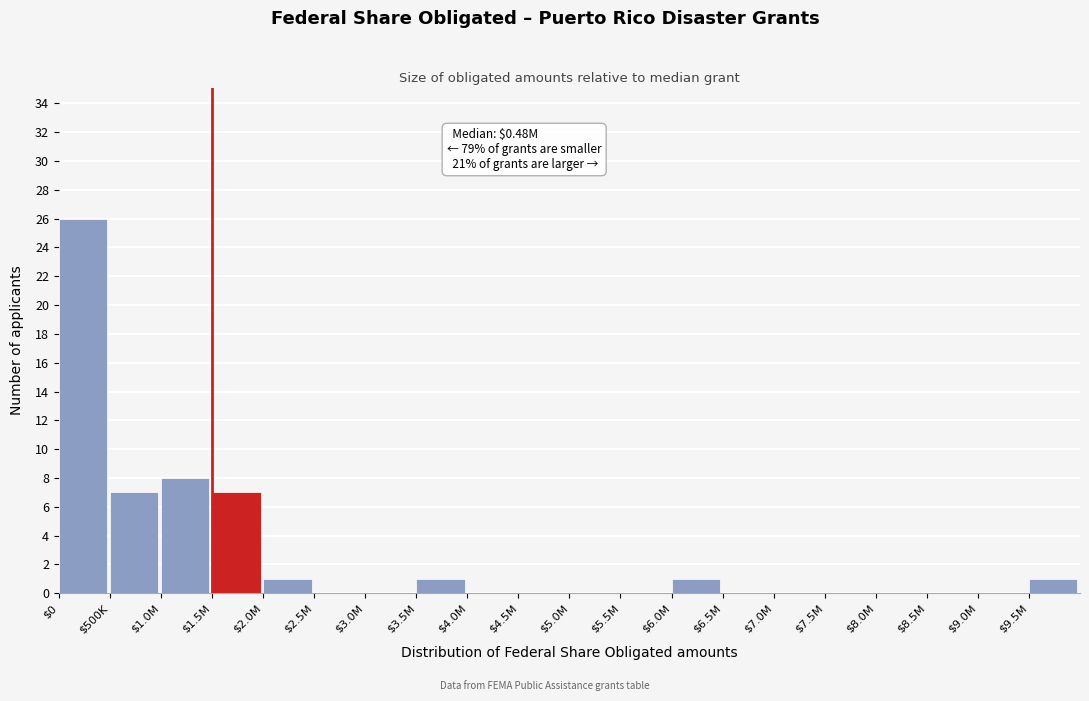

What is the sum of all values?

52